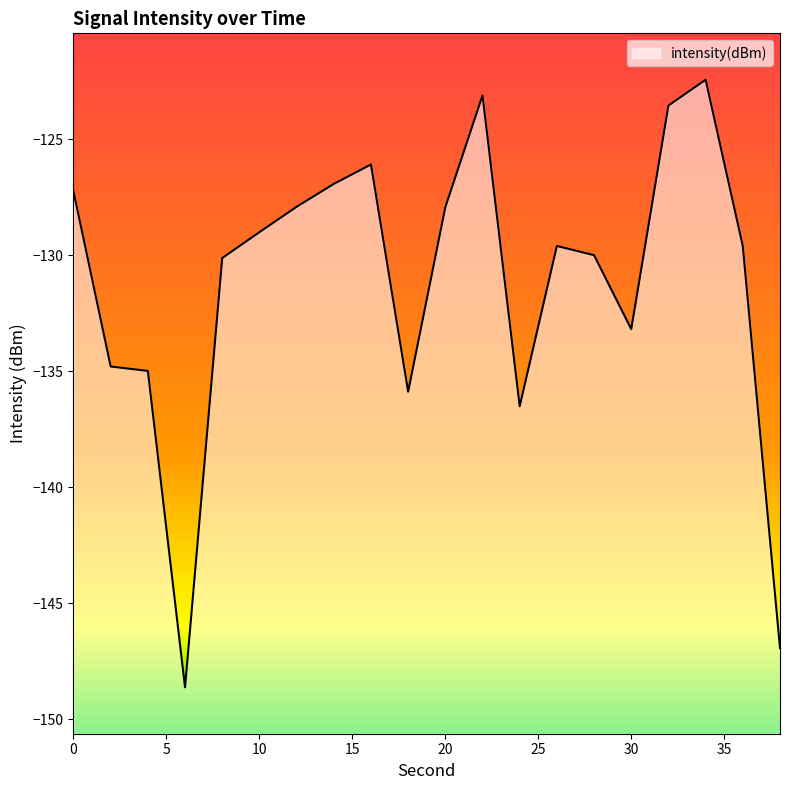

The chart shows a value of -80.4 at 0. True or false?

False